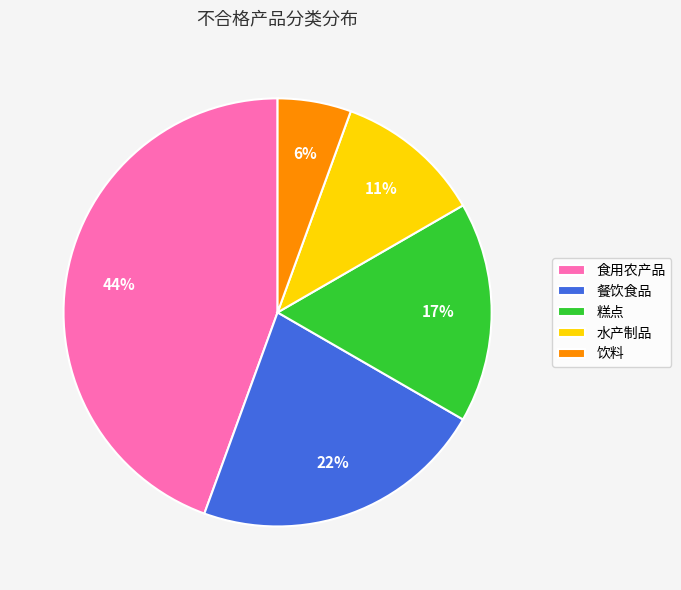

Rank the categories by value from lowest to highest.

饮料, 水产制品, 糕点, 餐饮食品, 食用农产品